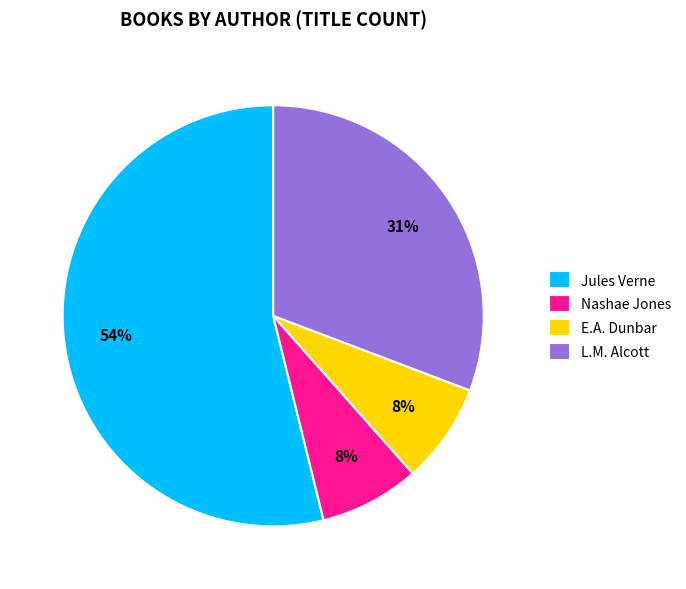

To the nearest percent, what percentage of the pie is L.M. Alcott?

31%